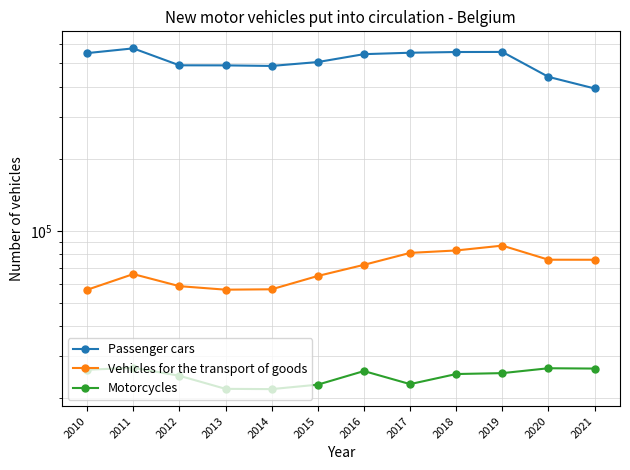

How many lines are shown in the chart?

3